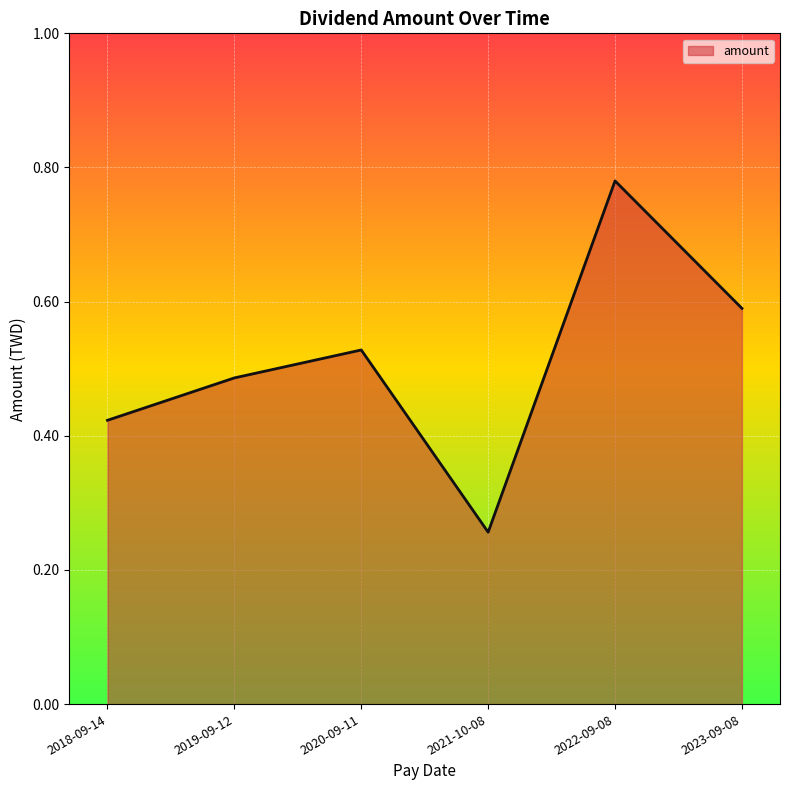

What is the sum of all values?

3.1